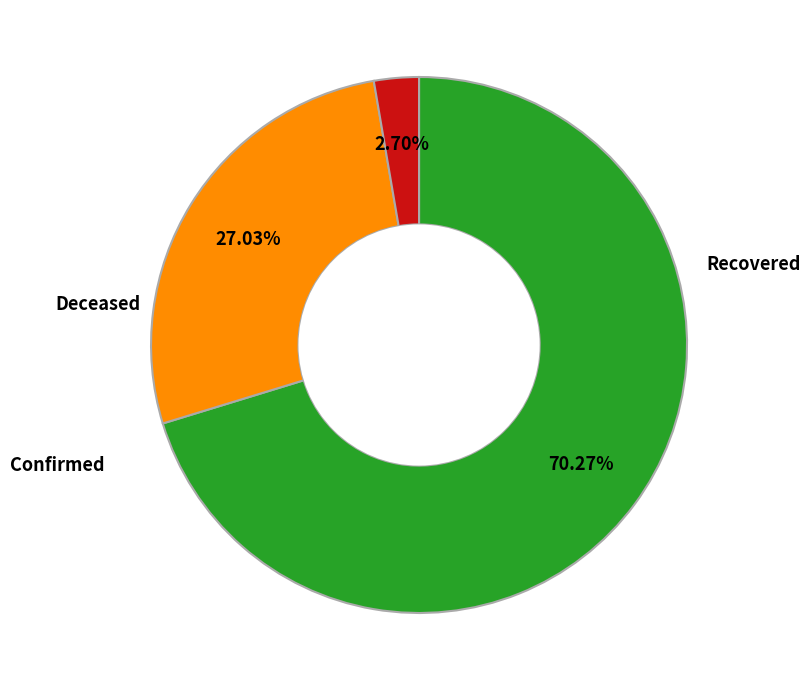

Does any single category account for the majority?

Yes